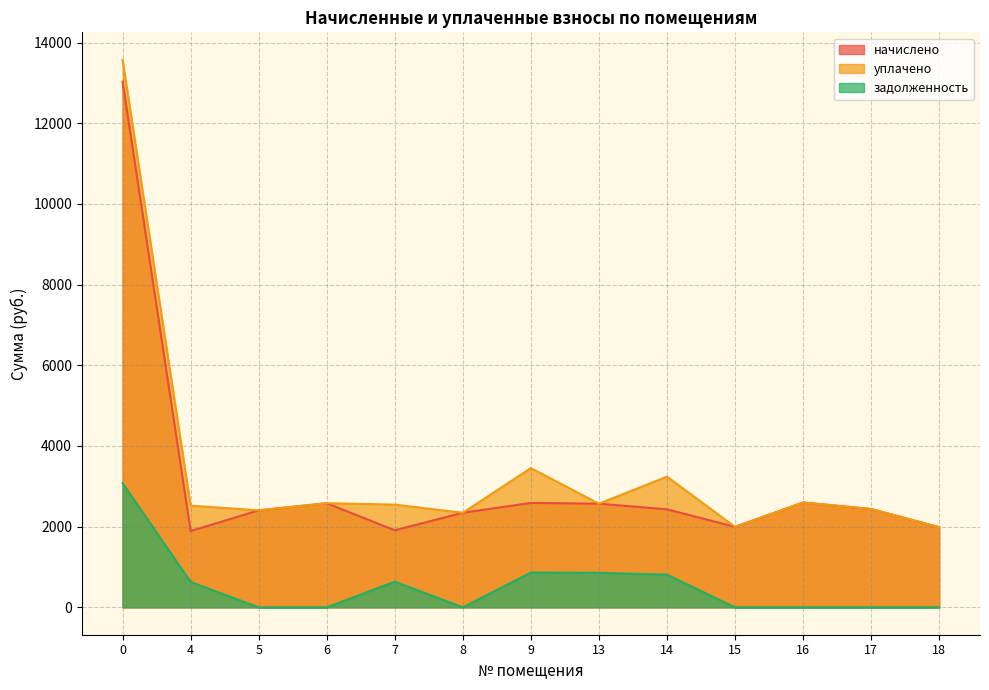

Which category has the lowest value in the начислено series?

4